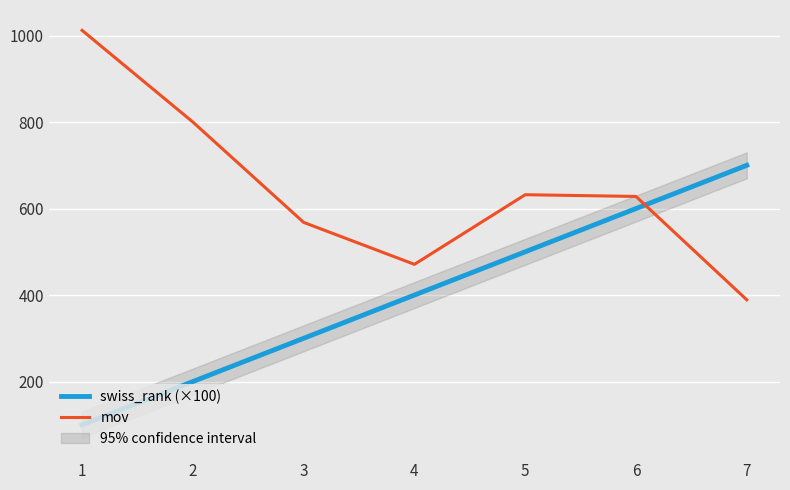

Where do swiss_rank (×100) and mov first cross each other?

6 and 7